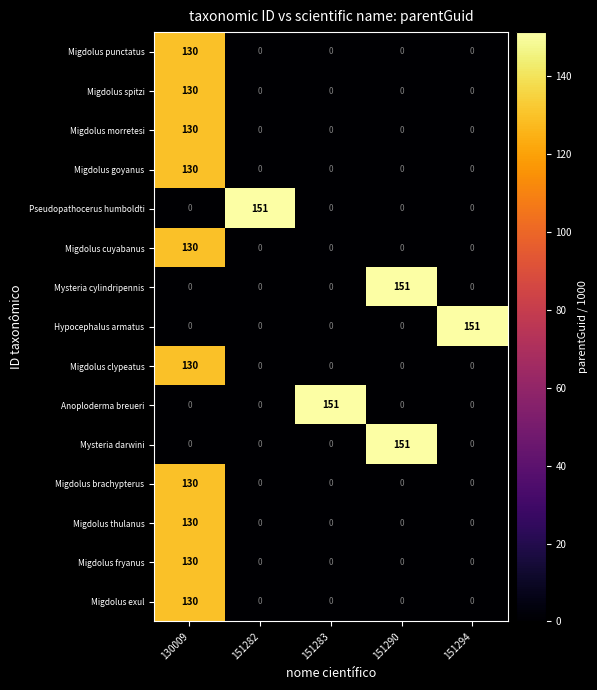

Which series changed the most between 130009 and 151282?

Pseudopathocerus humboldti